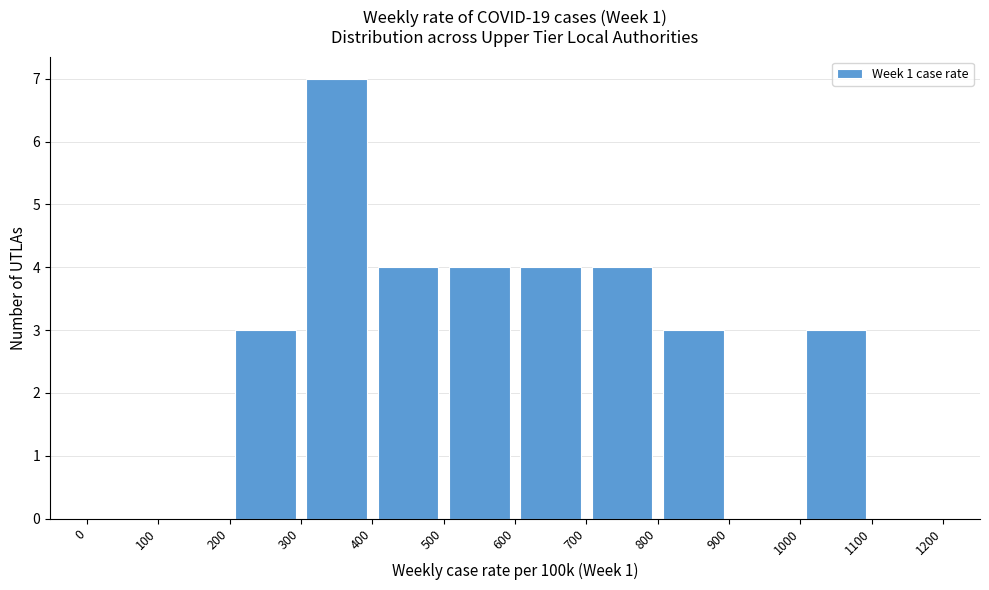

What is the height of the bar covering 500 to 600 on the x-axis? The values are not printed on the chart, so give them approximately, as read against the axis.

4